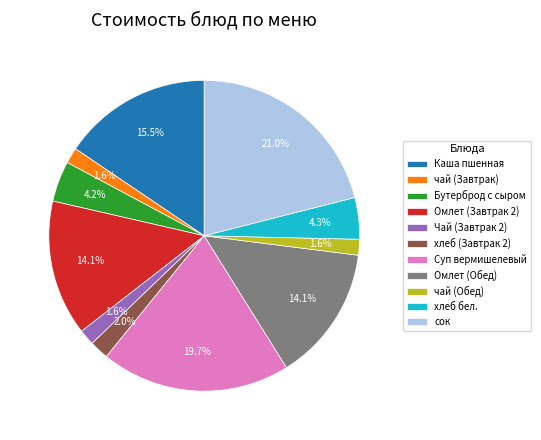

Does any single category account for the majority?

No